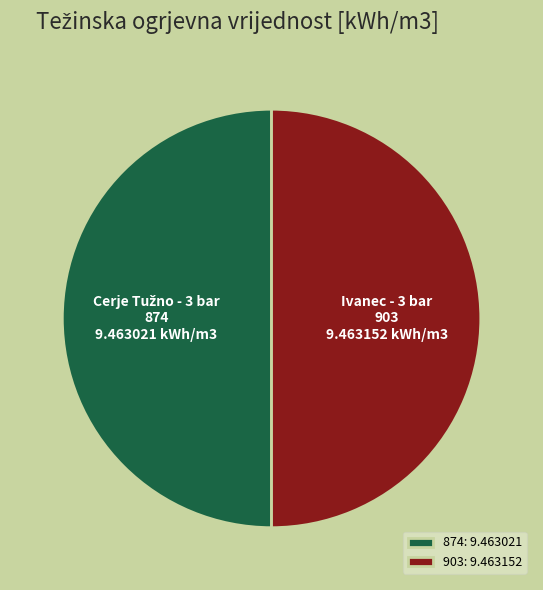

What is the ratio of the value at 903 to the value at 874?

1.0